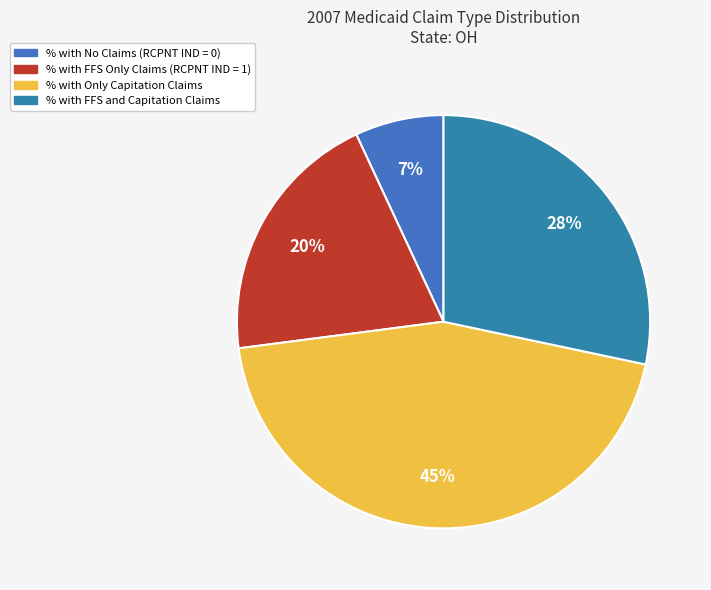

How many slices are in this pie chart?

4